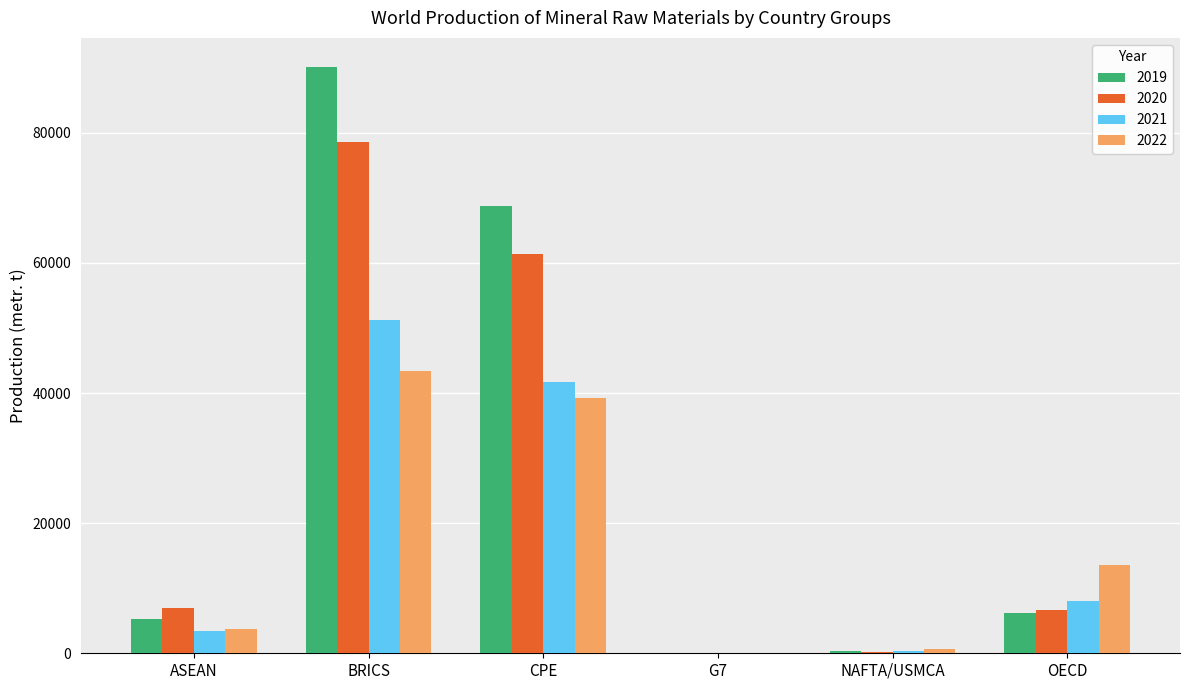

How many groups of bars are there?

6